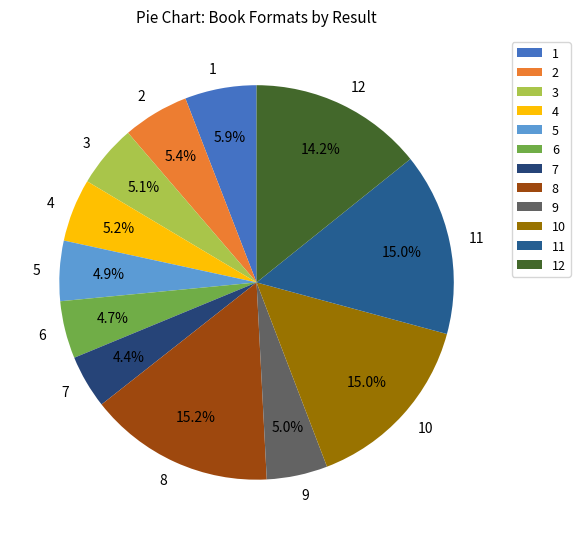

What portion of the pie excludes 2?

94.6%